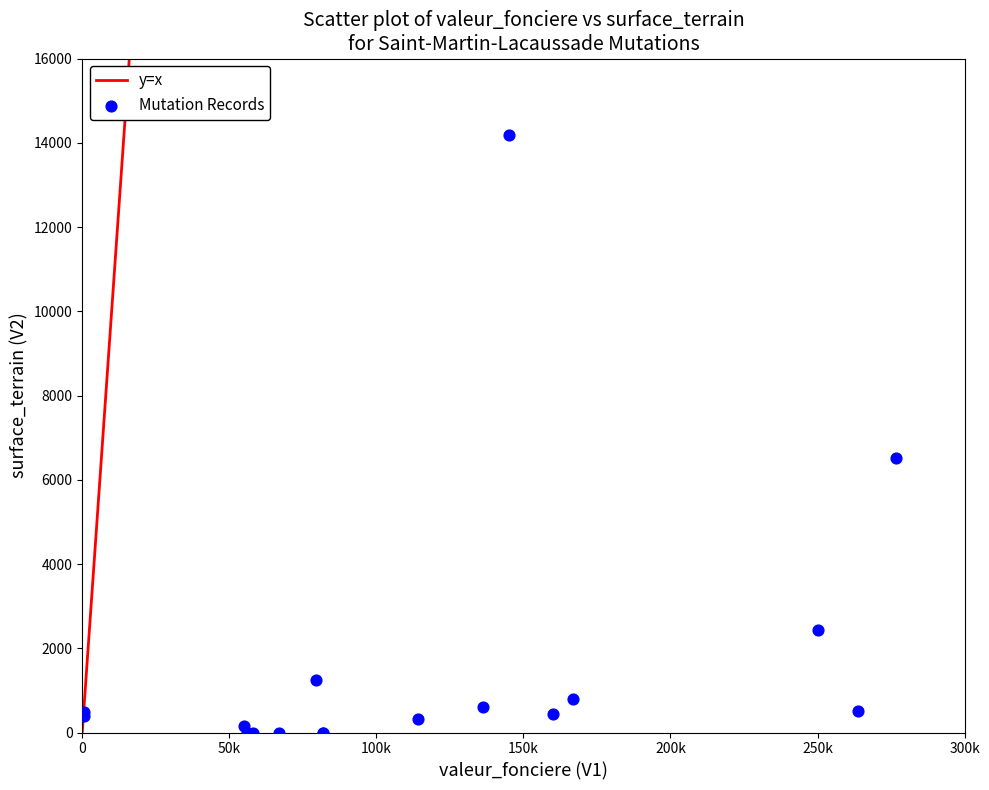

What Y value in the scatter plot is closest to 7086?

6514